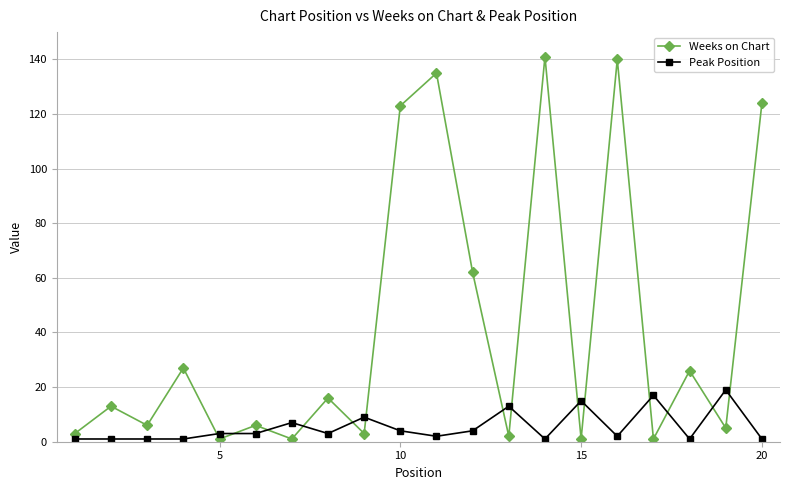

True or false: Peak Position and Weeks on Chart cross at least once.

True